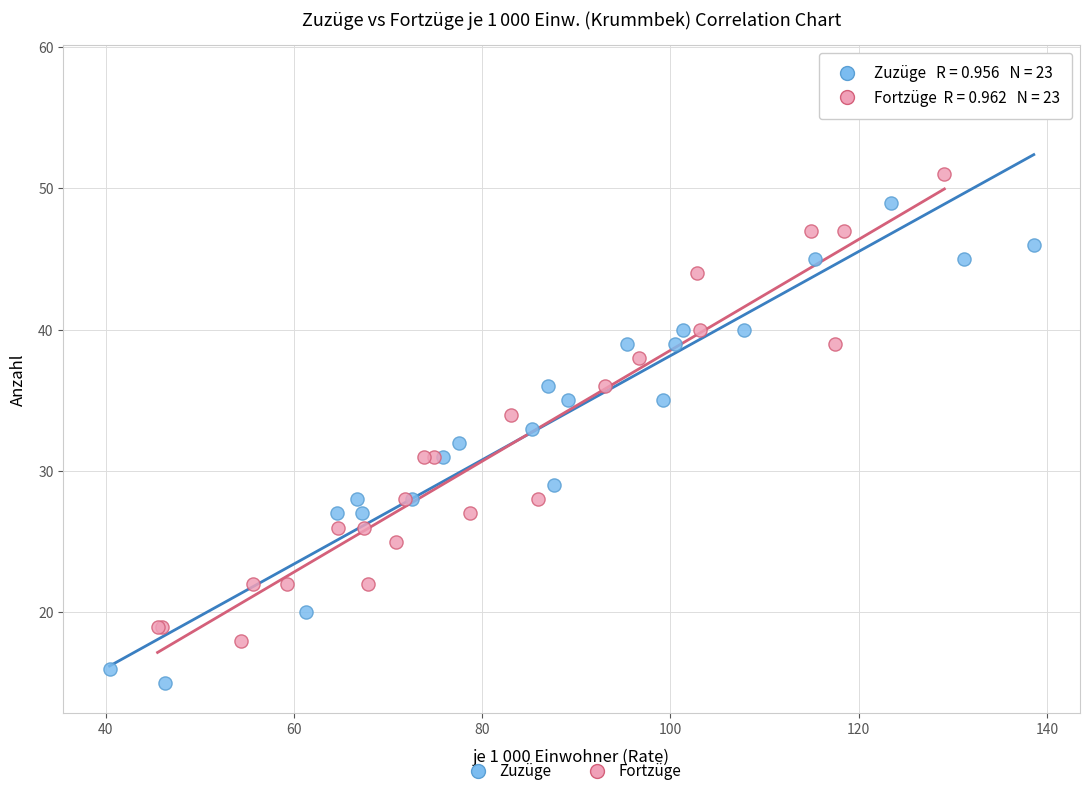

Which series reaches the maximum Y coordinate?

Zuzüge